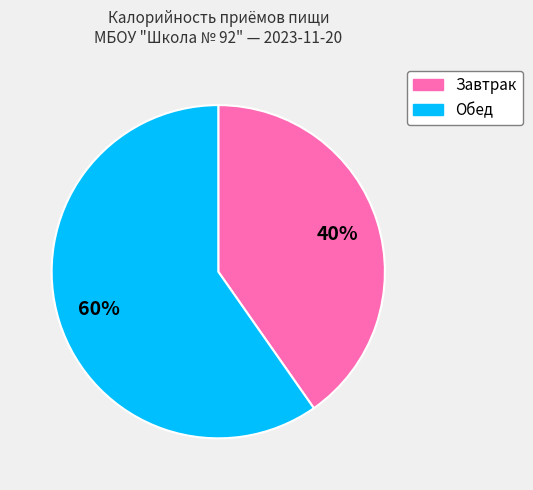

Combined, do Завтрак and Обед account for over 50%?

Yes